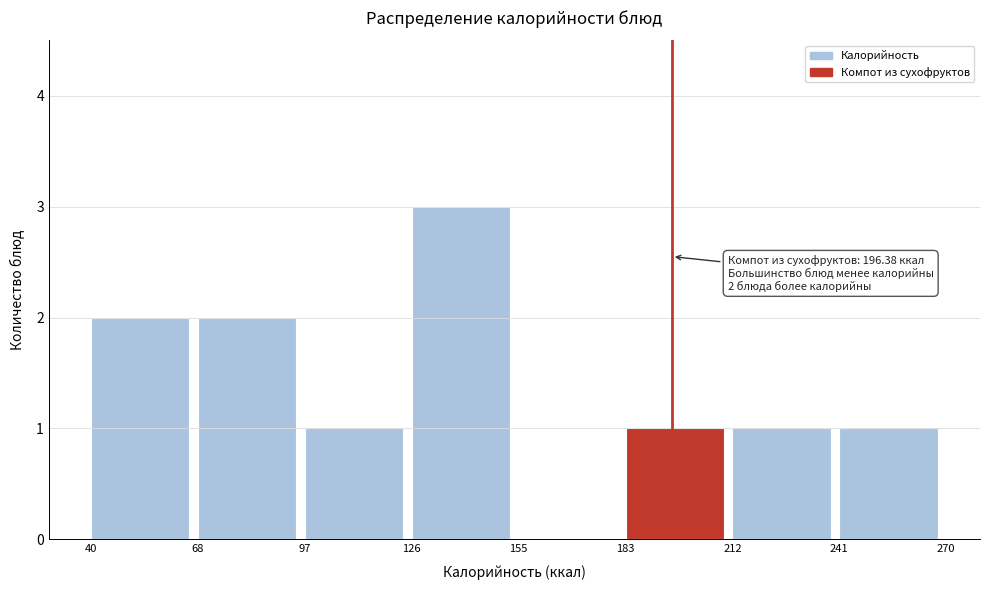

Over which range of the x-axis is the bar tallest?

126 to 155